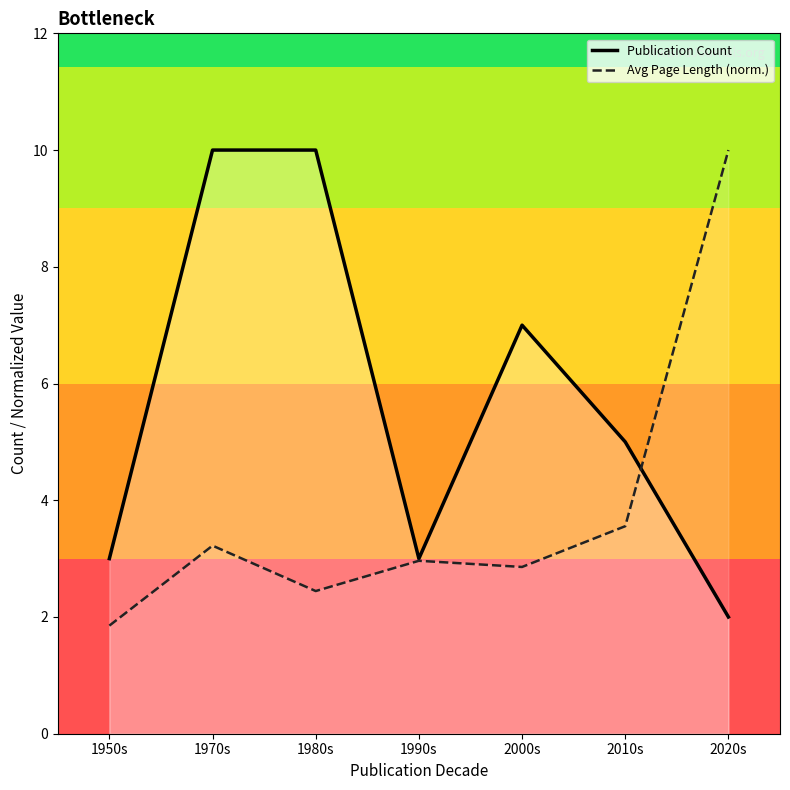

What is the average value of the Publication Count series?

5.7